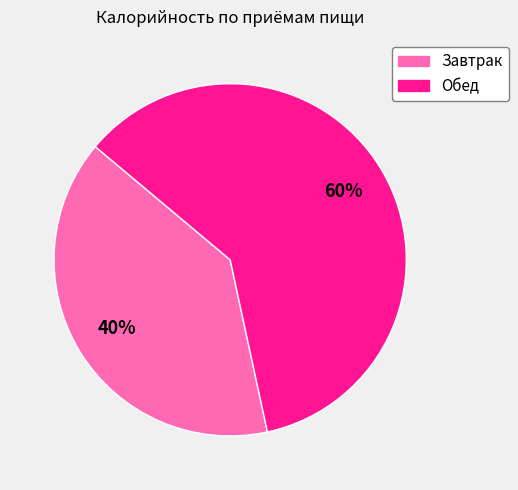

True or false: Обед accounts for 60% of the total.

True